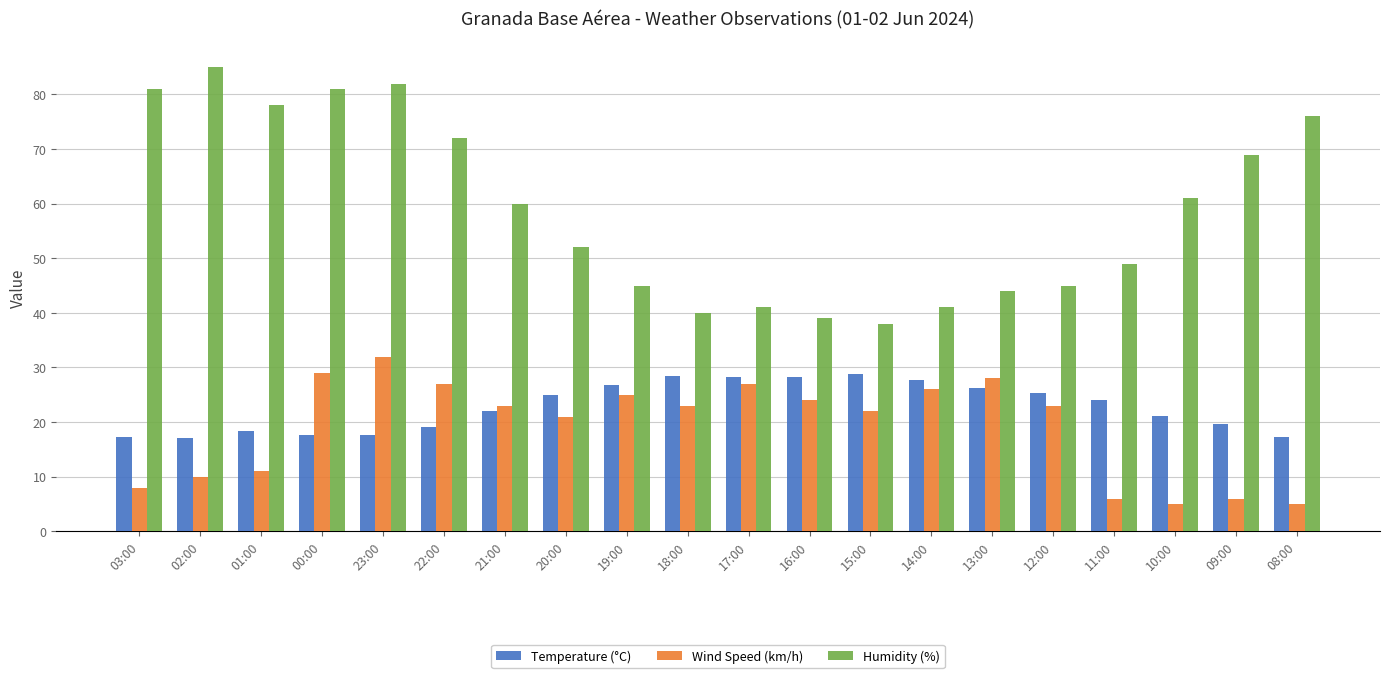

Between 17:00 and 11:00, which series saw the biggest shift?

Wind Speed (km/h)